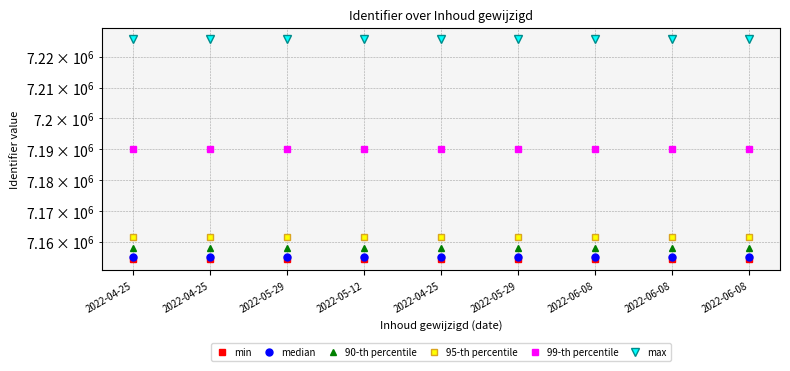

List the labels in order of min value, largest first.

2022-06-08, 2022-06-08, 2022-06-08, 2022-05-29, 2022-04-25, 2022-05-12, 2022-05-29, 2022-04-25, 2022-04-25